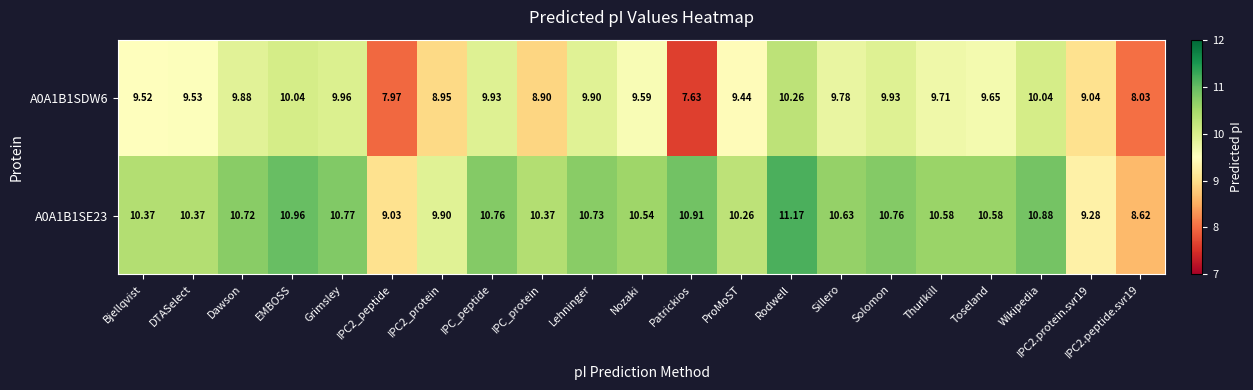

At which category is the sum across all series the highest?

Rodwell